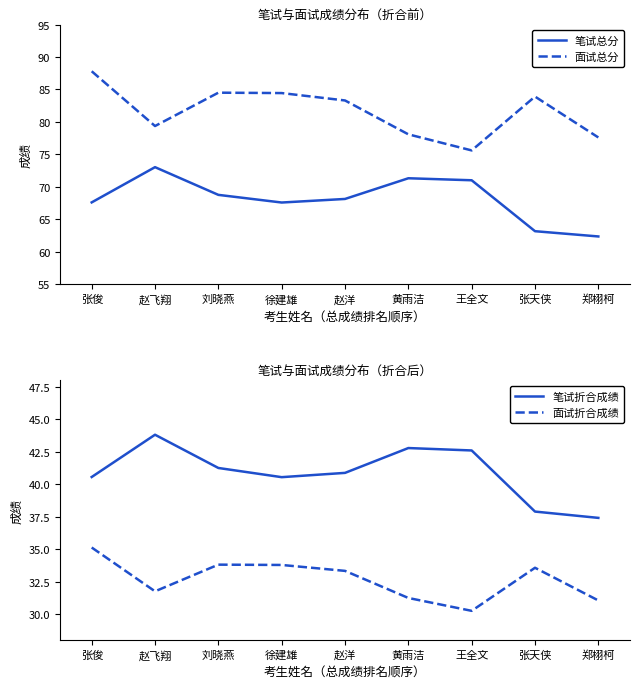

At which category does 面试折合成绩 reach its first local peak?

刘晓燕